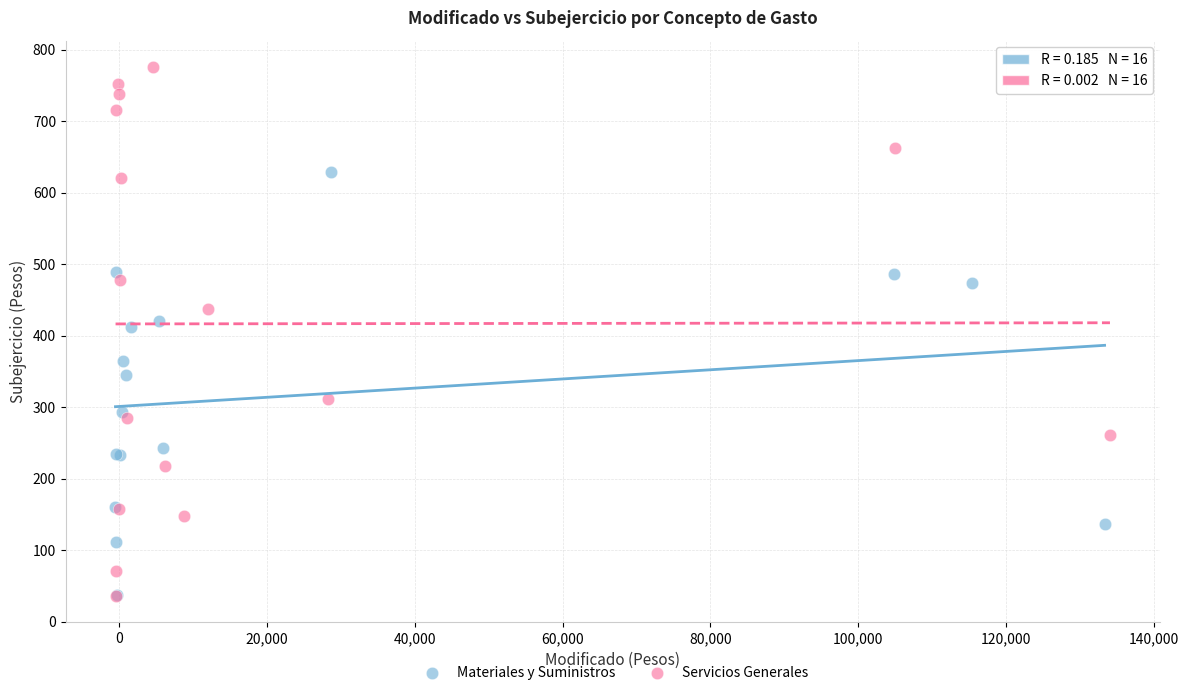

Which series has the largest Y range (max minus min)?

Servicios Generales